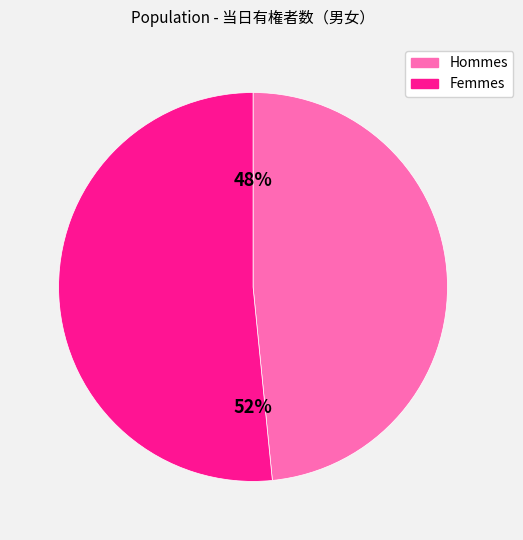

To the nearest percent, what is the average slice percentage?

50%